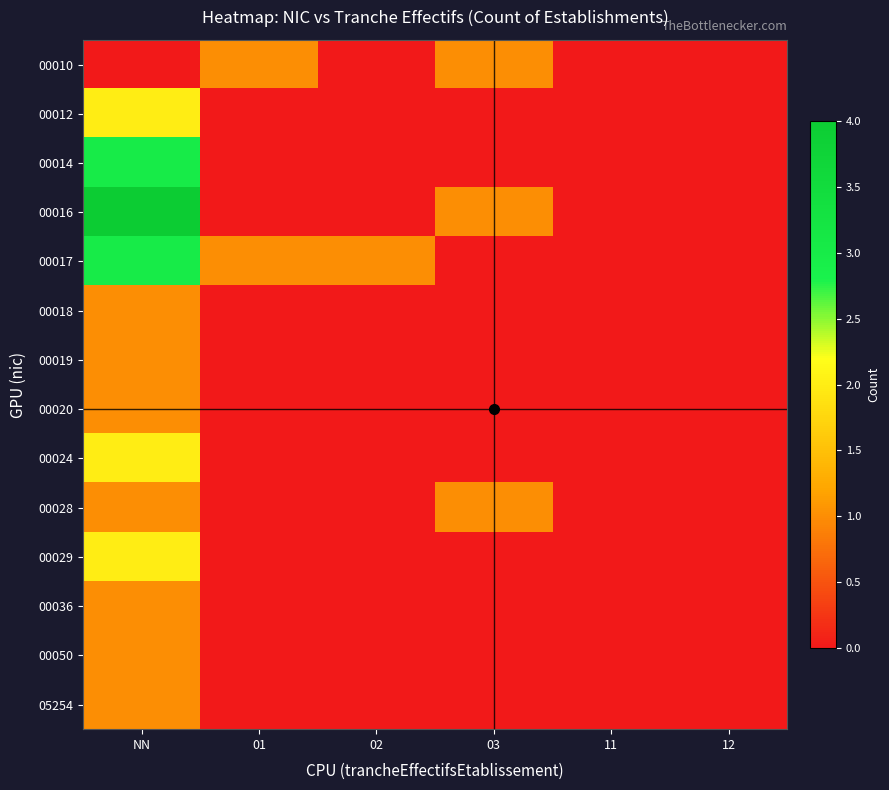

Which series has the largest total across all categories?

00016